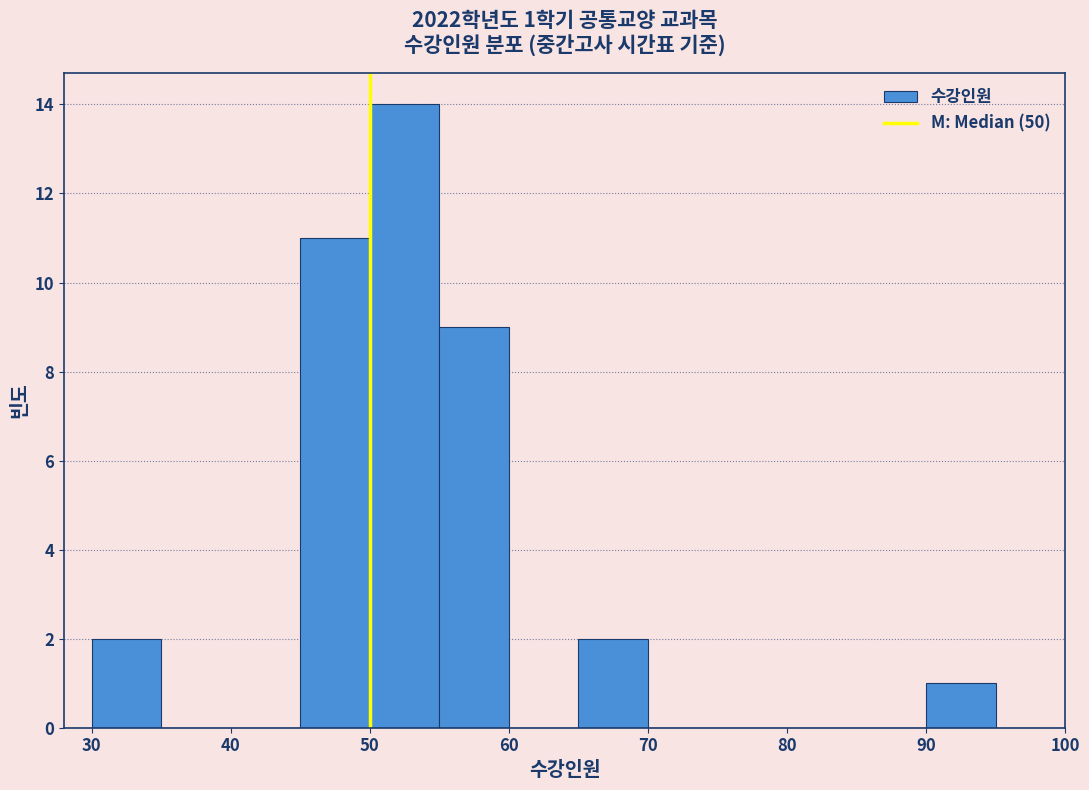

Over which range of the x-axis is the bar tallest?

50 to 55